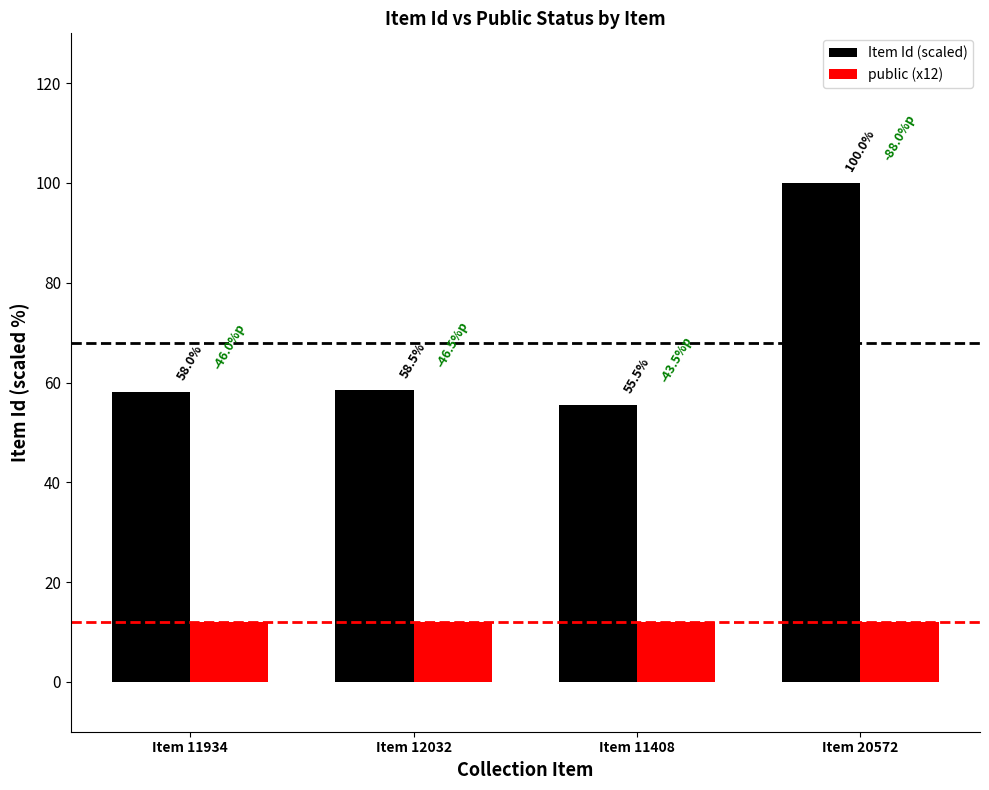

Reading left to right, what are all the values shown in this chart?

Item Id (scaled): 58.0	58.5	55.5	100.0
public (x12): 12.0	12.0	12.0	12.0